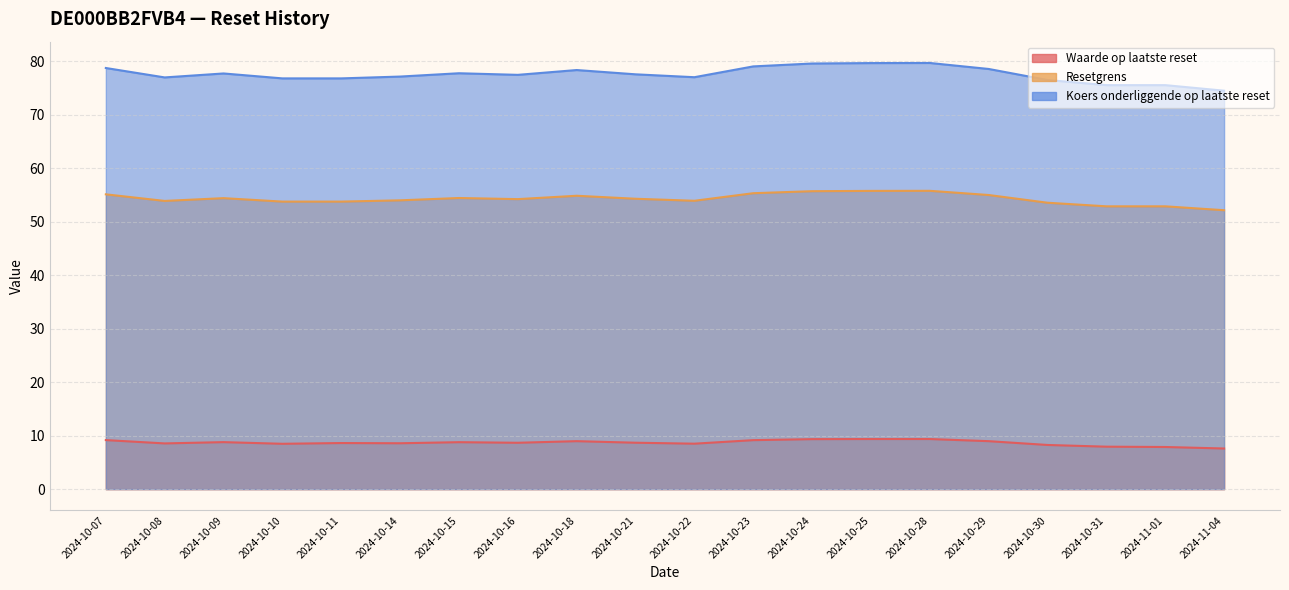

How many interior local valleys does the Resetgrens series have?

3